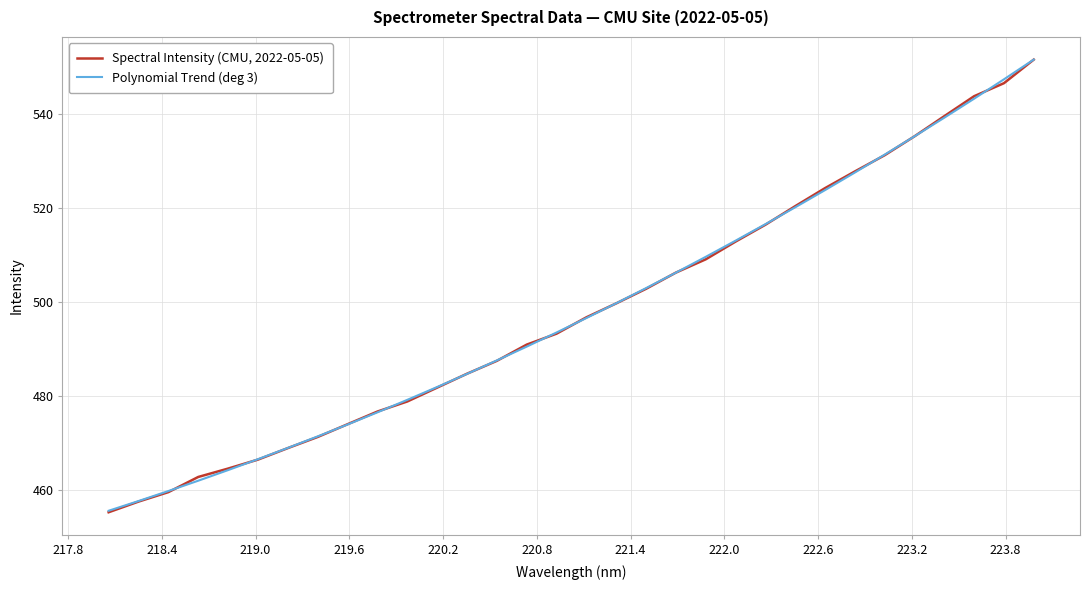

Rank the series by their maximum value, from lowest to highest.

Spectral Intensity (CMU, 2022-05-05), Polynomial Trend (deg 3)